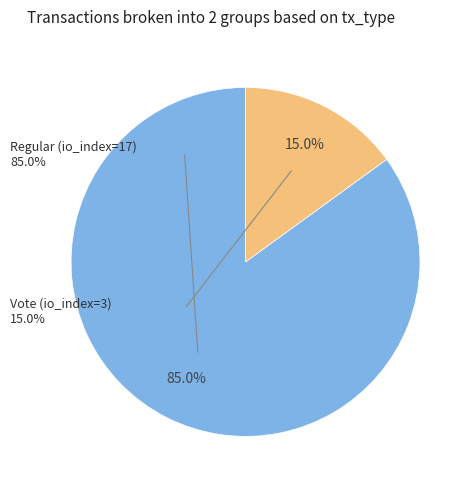

To the nearest percent, what percentage of the pie is Vote (io_index=3)?

15%